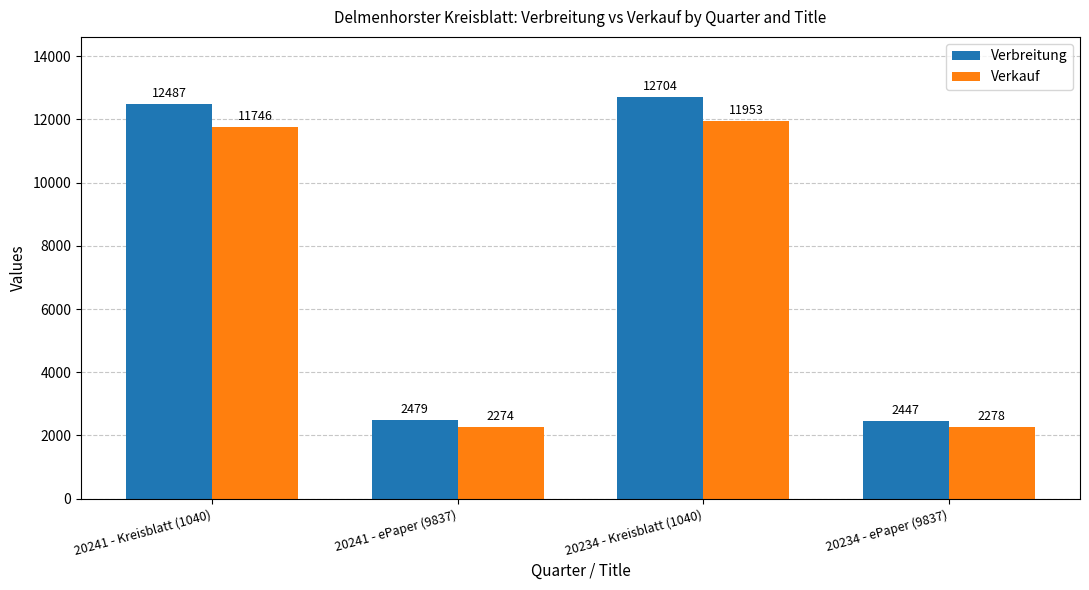

What is the label of the 4th bar from the left?

20234 - ePaper (9837)